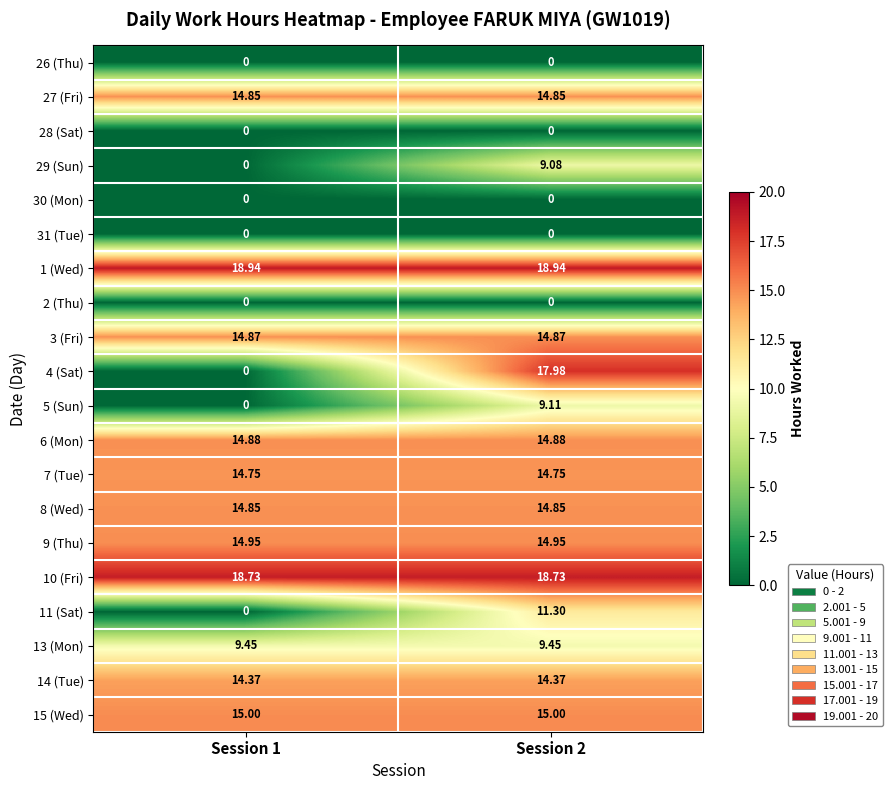

Is the value of 8 (Wed) at Session 2 greater than the value of 30 (Mon) at Session 1?

Yes